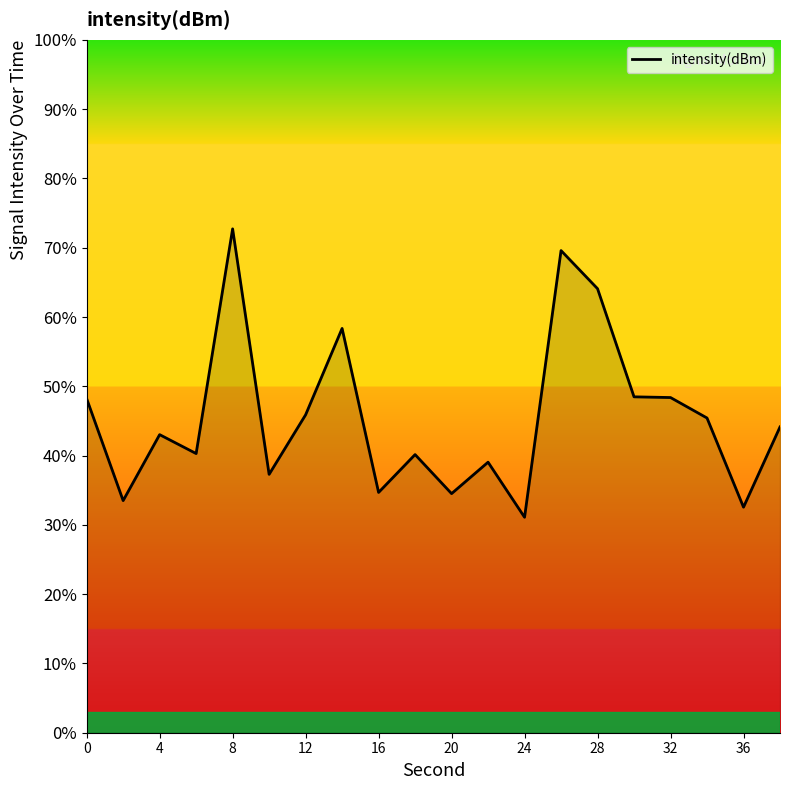

What is the difference between the maximum and minimum values?

41.6